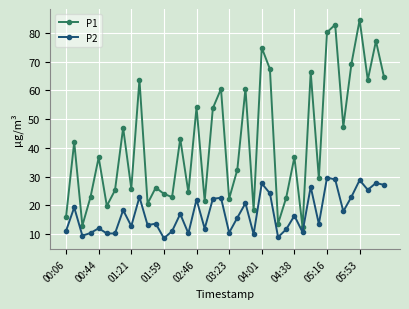

Which series has the largest total across all categories?

P1